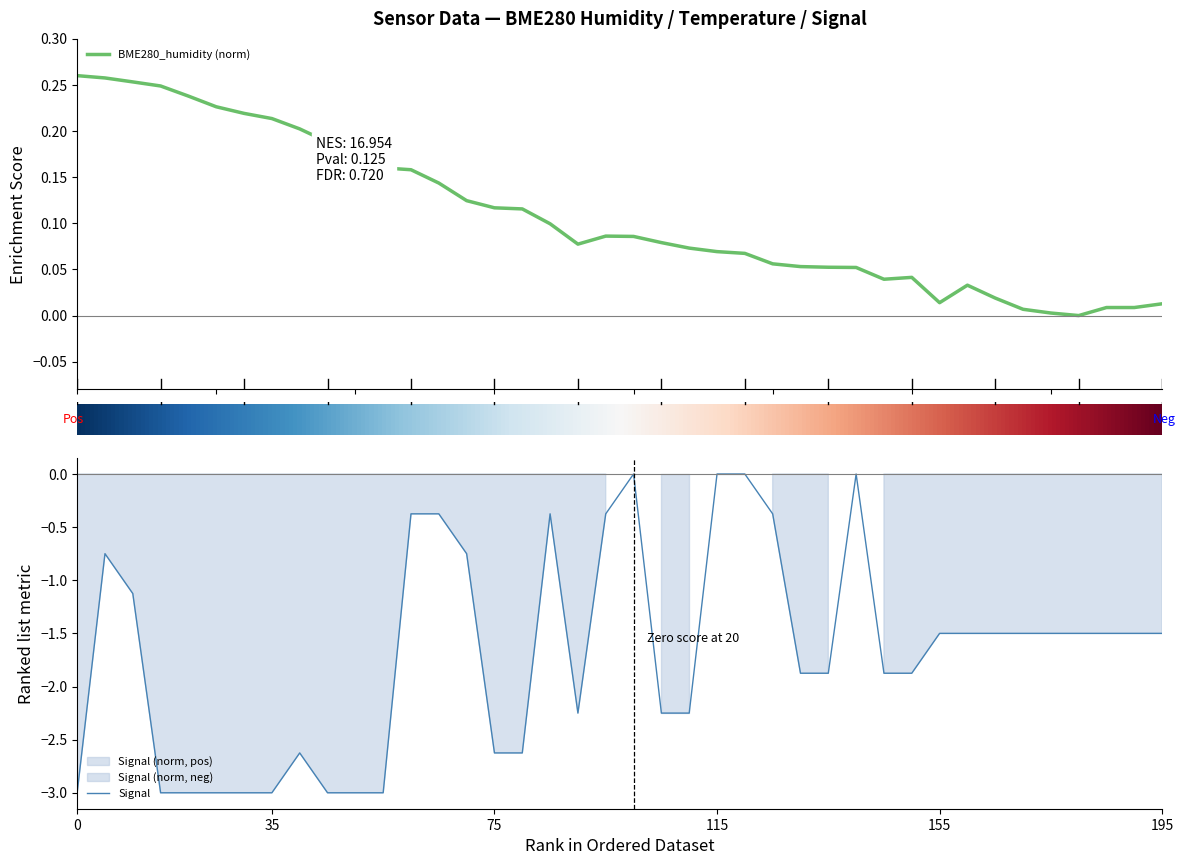

Is it true that BME280_humidity equals 0.0 at 2022/09/01 07:43:19?

False